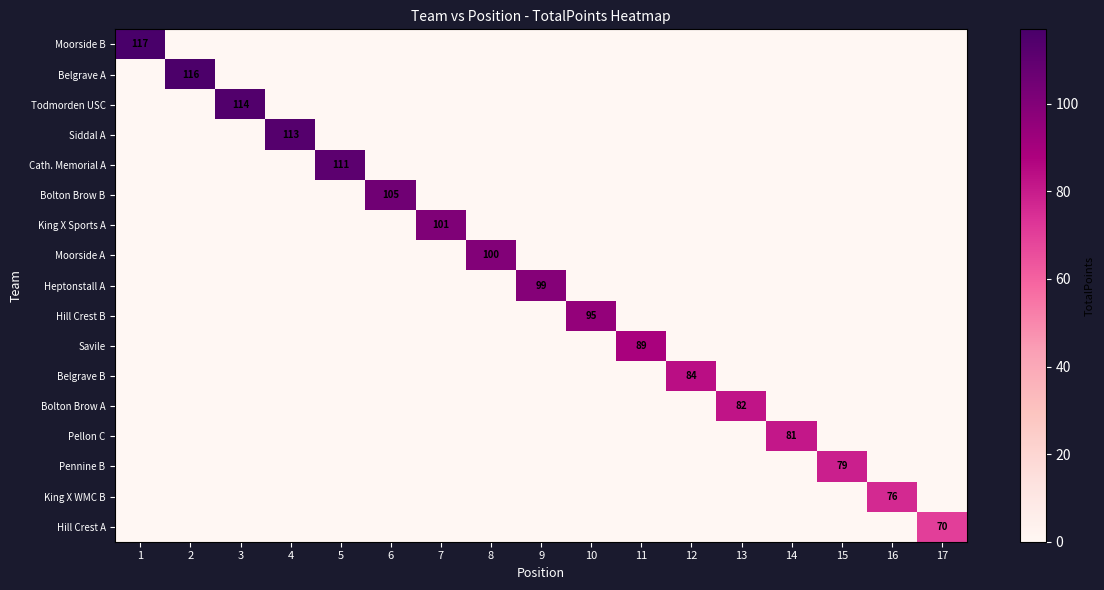

Which label corresponds to the largest value in the chart?

1